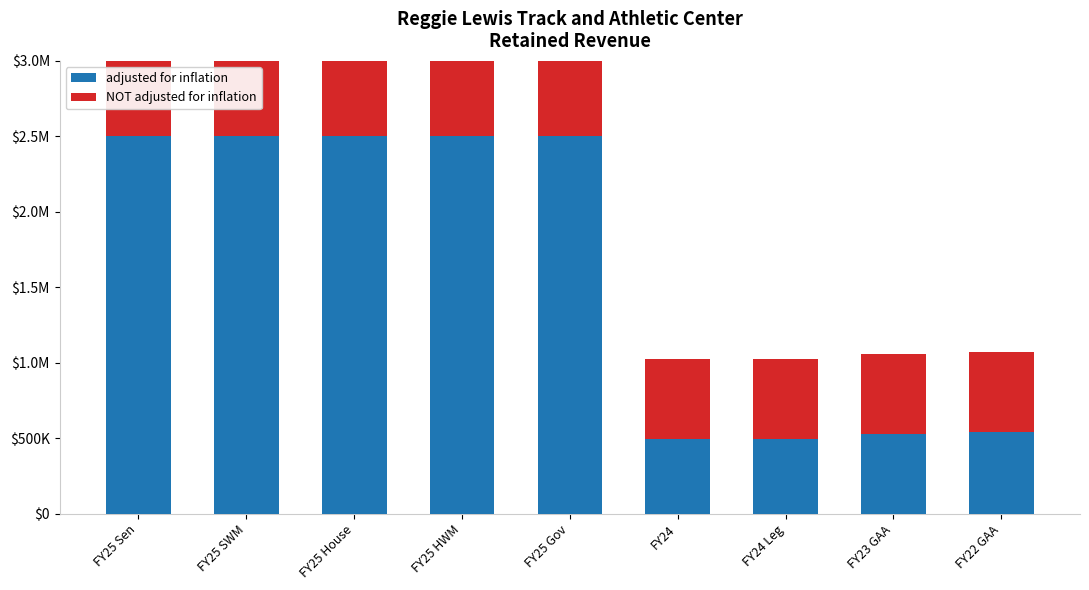

Between FY25 House and FY23 GAA, which series saw the biggest shift?

adjusted for inflation